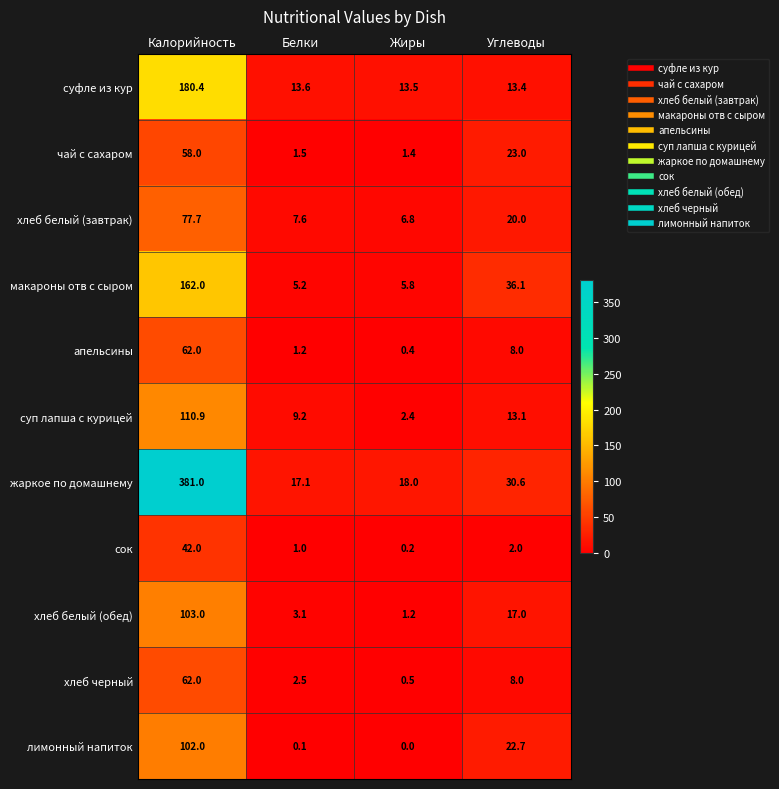

List the labels in order of суп лапша с курицей value, largest first.

Калорийность, Углеводы, Белки, Жиры